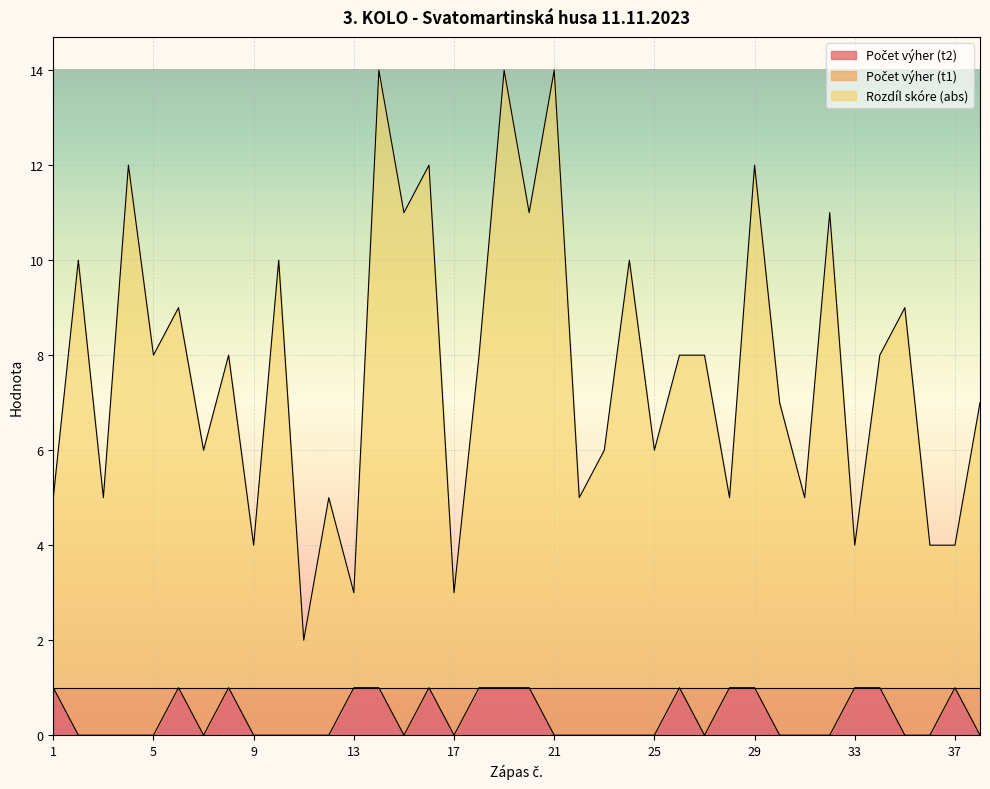

True or false: Rozdíl skóre (abs) and Počet výher (t2) cross at least once.

False